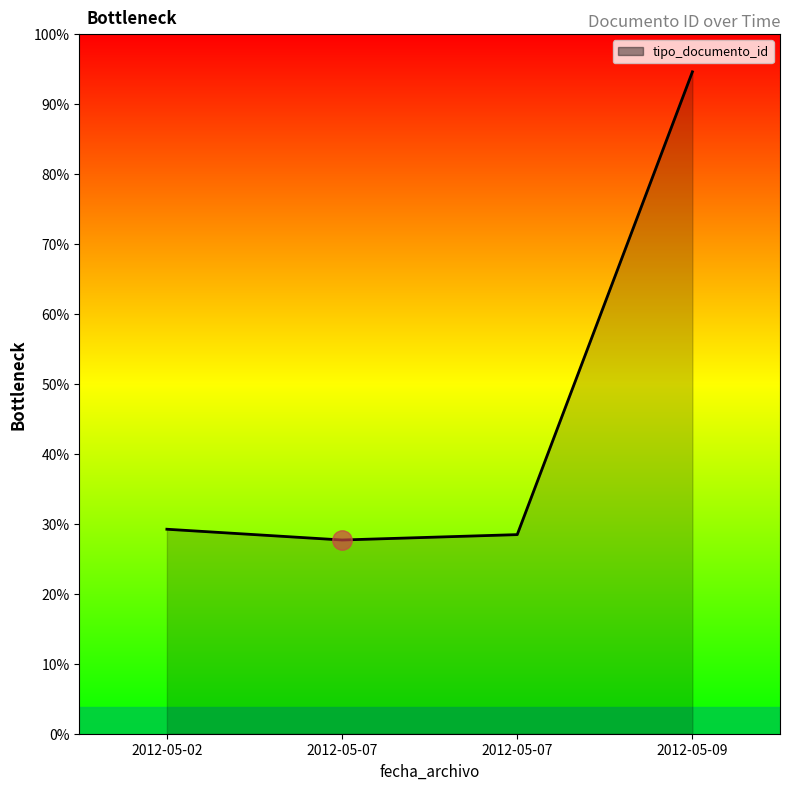

Is this an area chart (filled region under the line)?

Yes